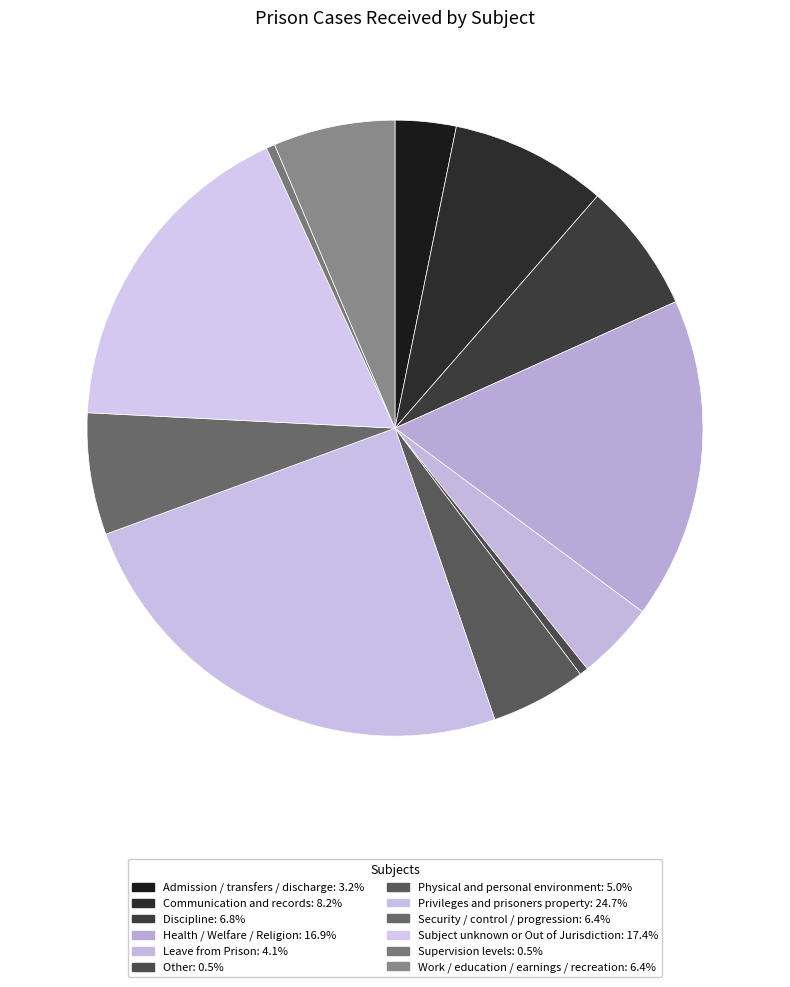

How many segments does this pie chart have?

12